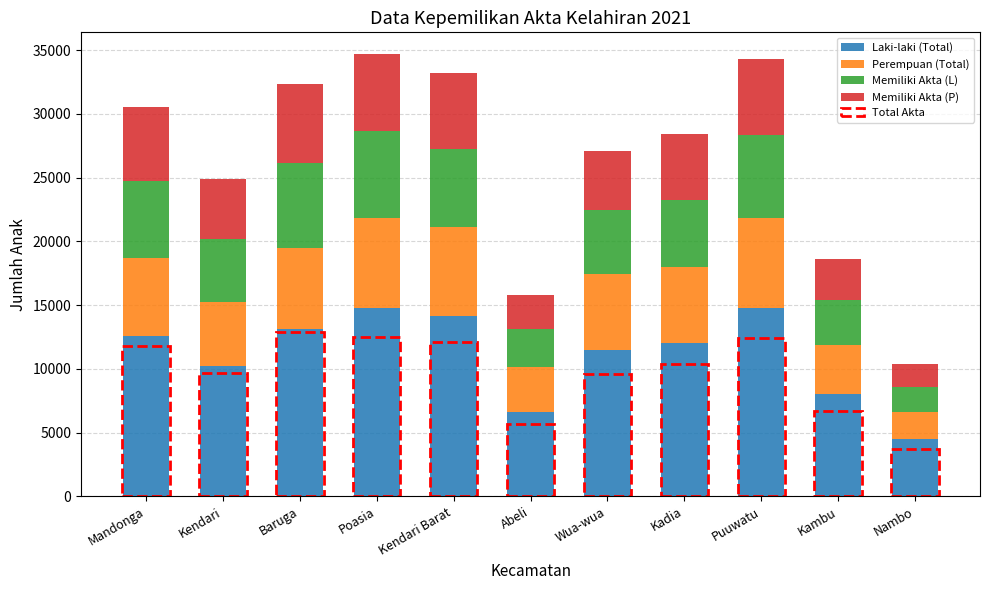

What is the total value across all series at Nambo?

10382